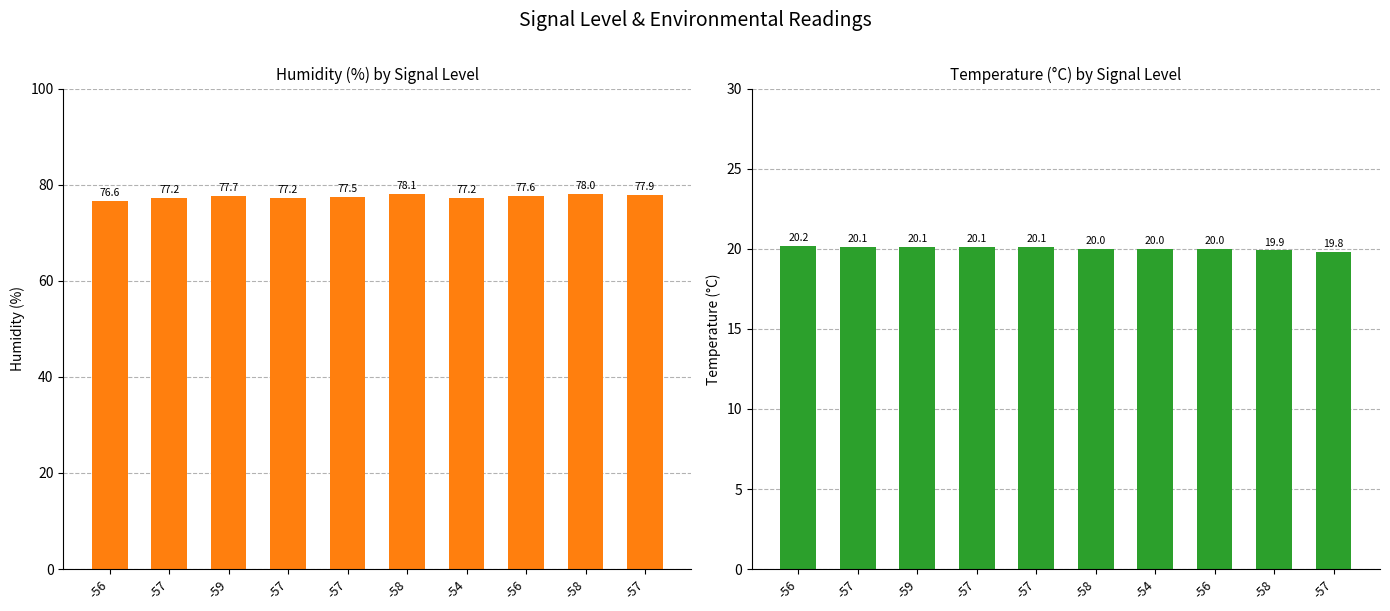

What is the sum of the Temperature values at -58 and -56?

40.2